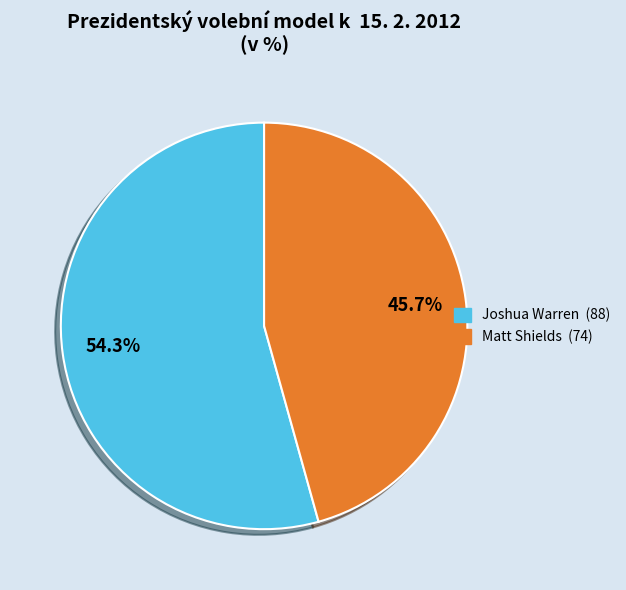

Which has a higher value, Matt Shields (74) or Joshua Warren (88)?

Joshua Warren (88)